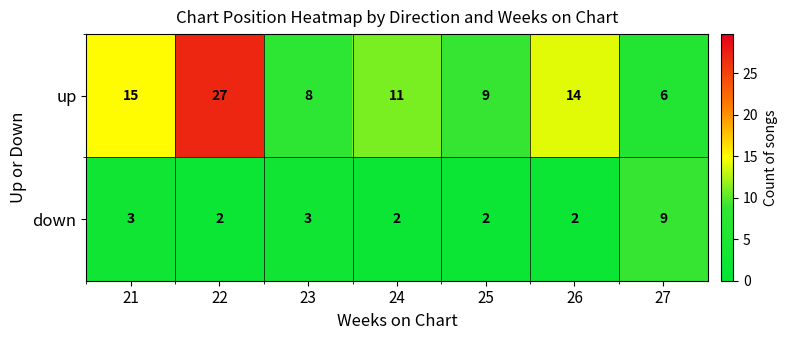

At how many categories does at least one series exceed 18?

1